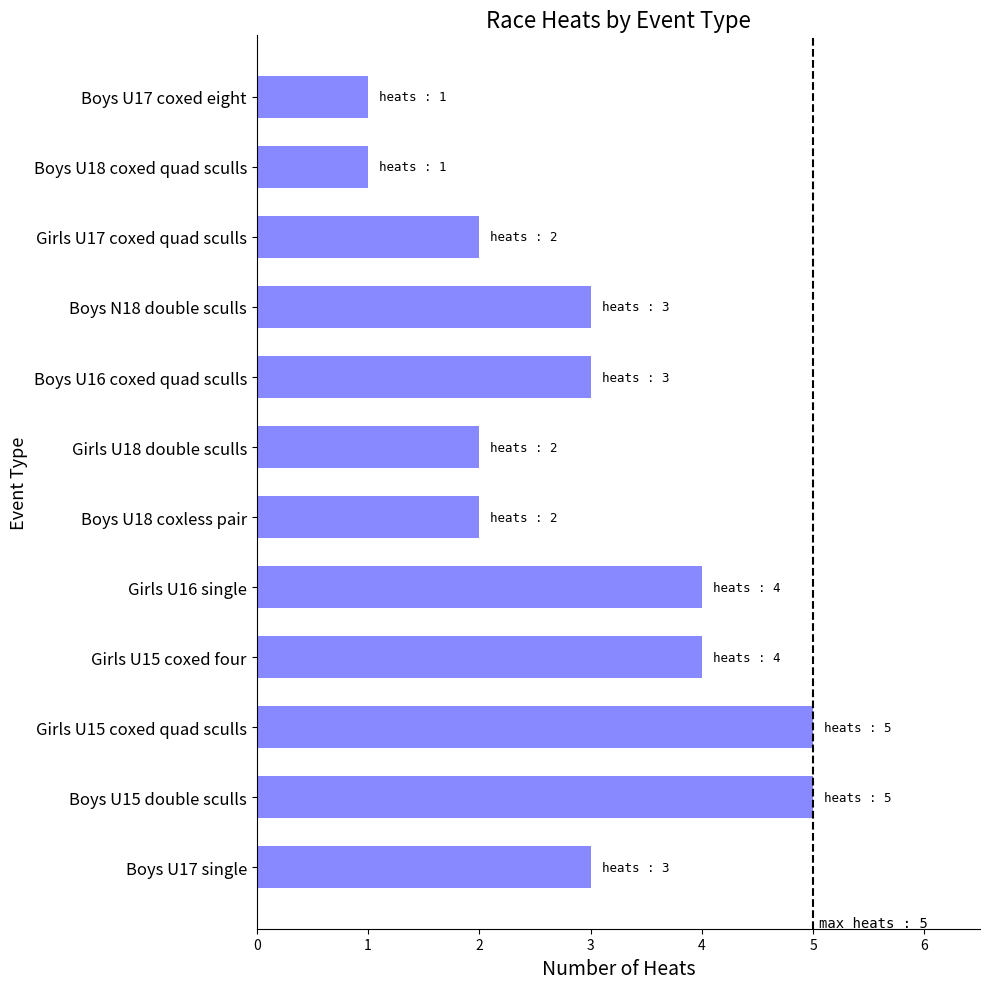

True or false: the data shows 7 at Girls U15 coxed quad sculls.

False